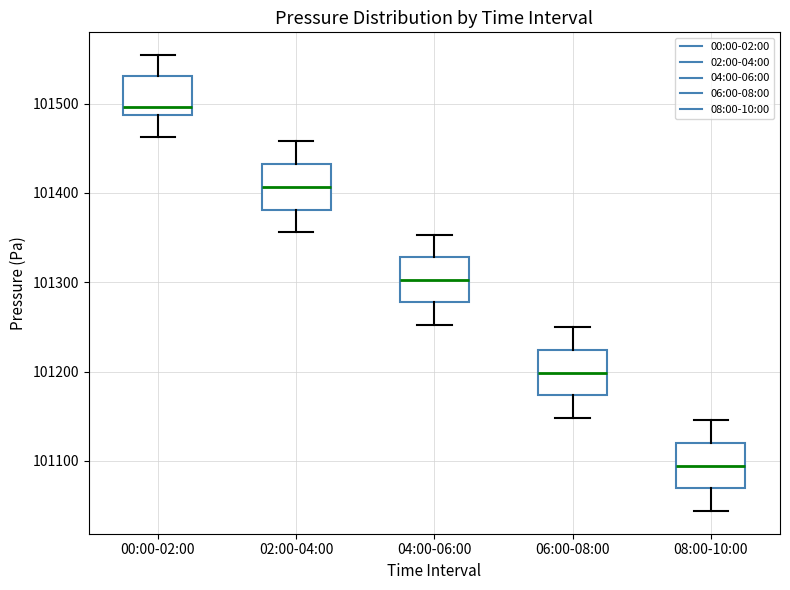

Where is the upper edge of the box for 00:00-02:00 on the y-axis? The values are not printed on the chart, so give them approximately, as read against the axis.

101530